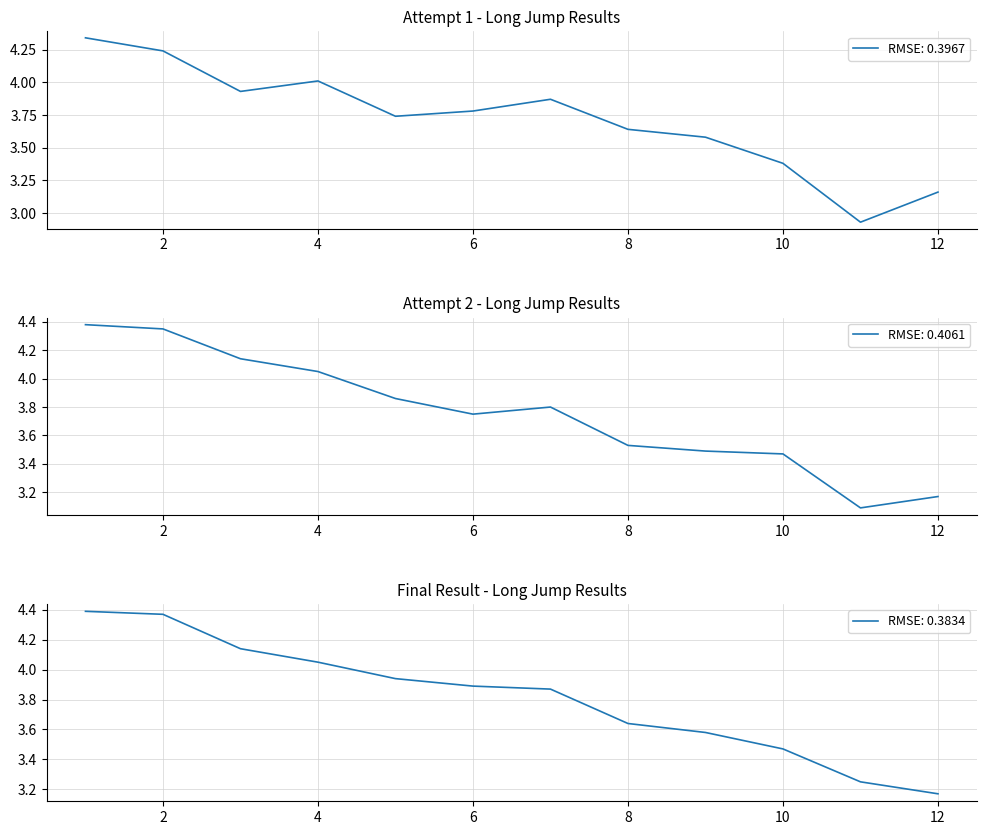

What is the value of the Result point at the 11th from the left?

3.2